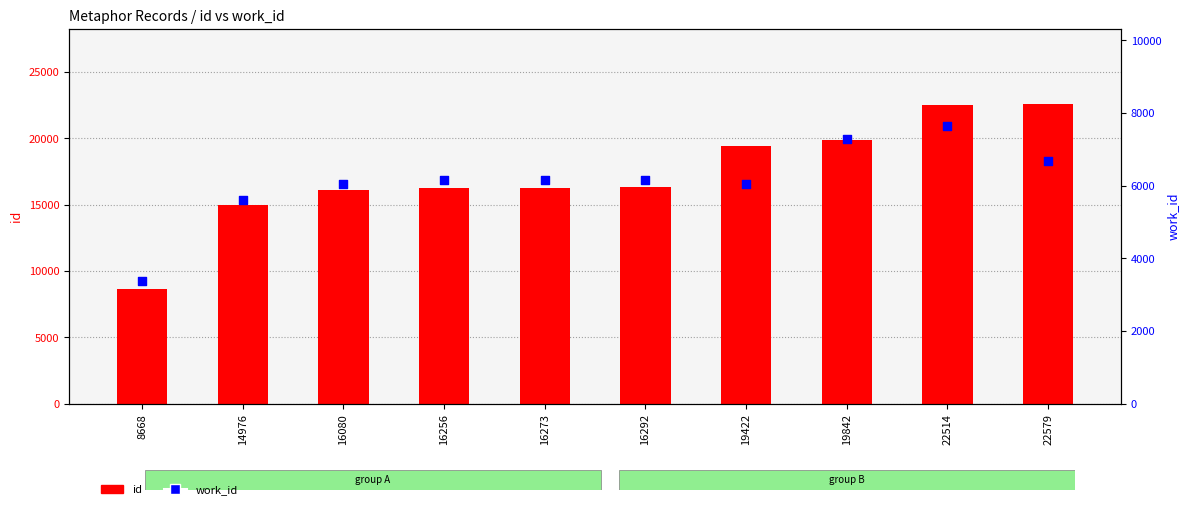

At which category is the sum across all series the highest?

22514